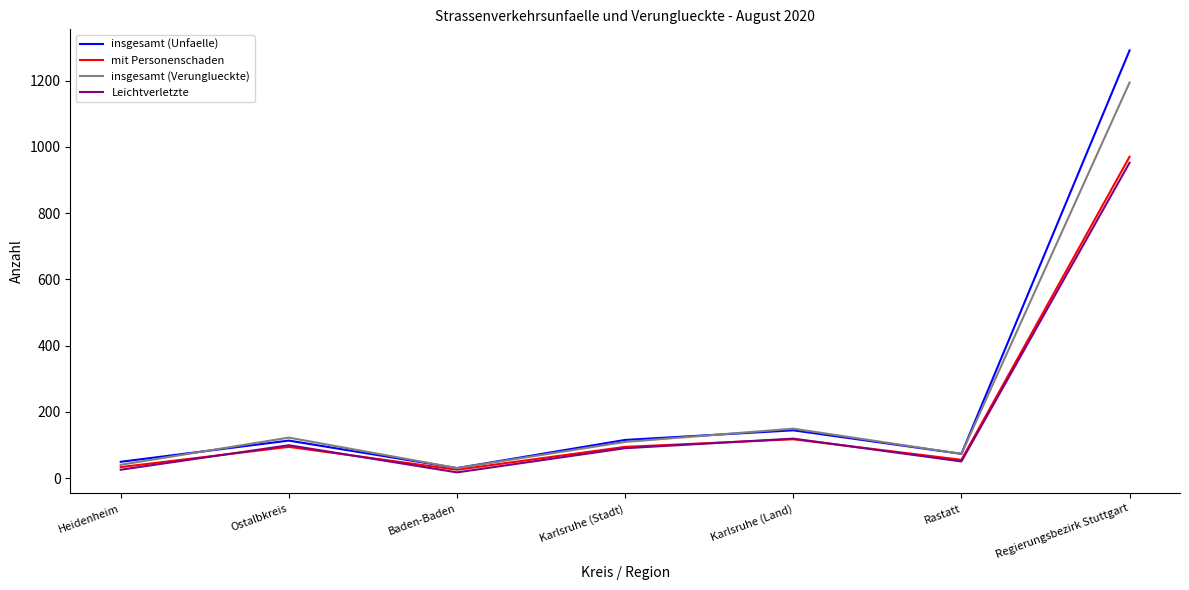

What is the sum of the insgesamt (Unfaelle) values at Regierungsbezirk Stuttgart and Ostalbkreis?

1404